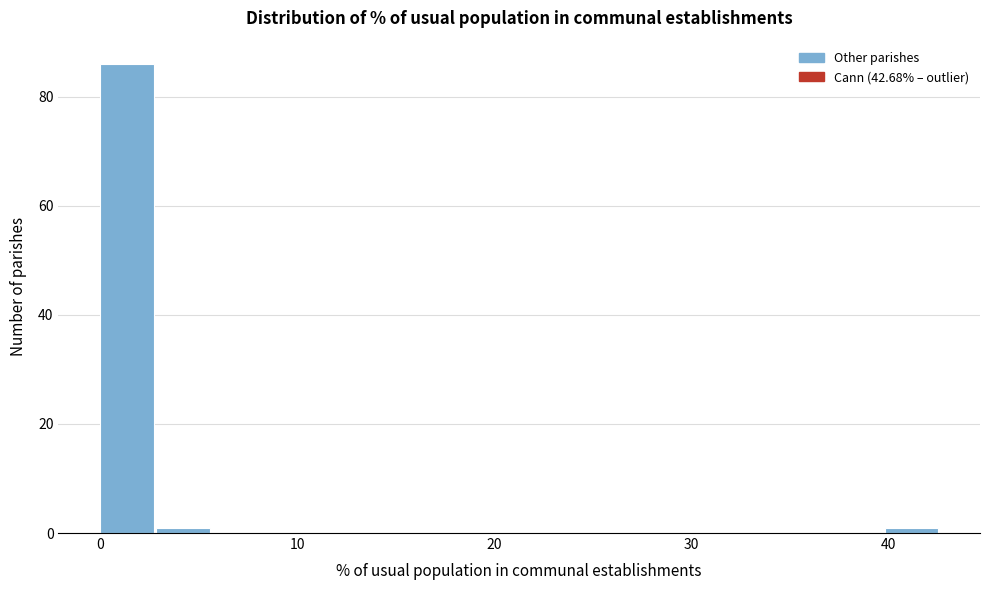

Read against the x-axis, roughly where is the centre of the tallest bar?

1